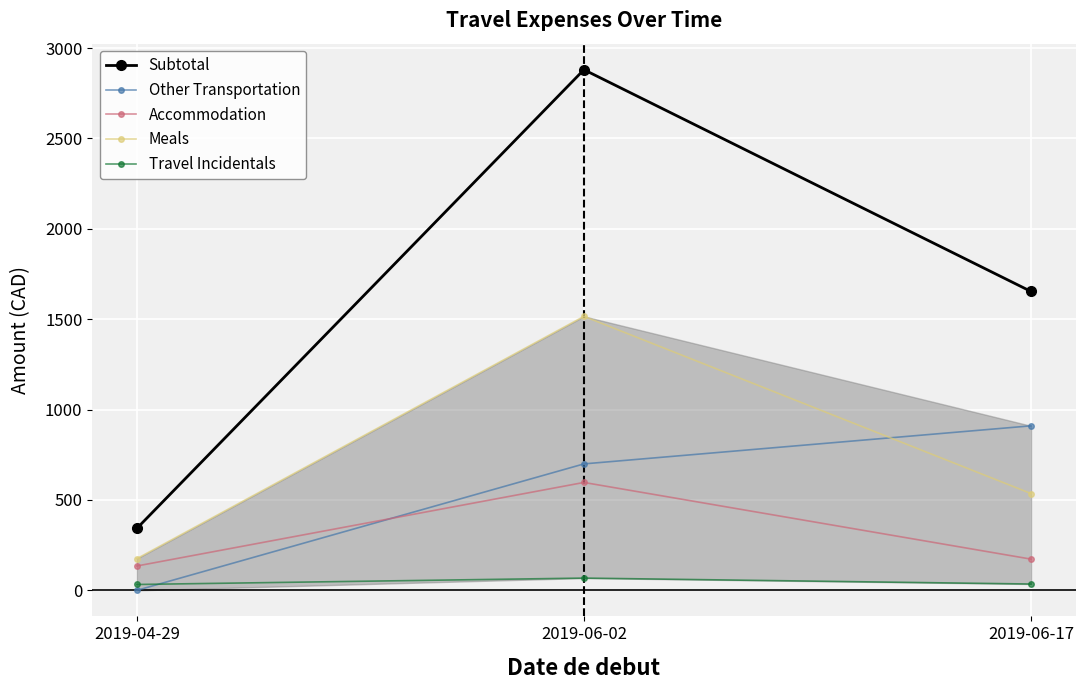

What is the average value of the Accommodation series?

301.5